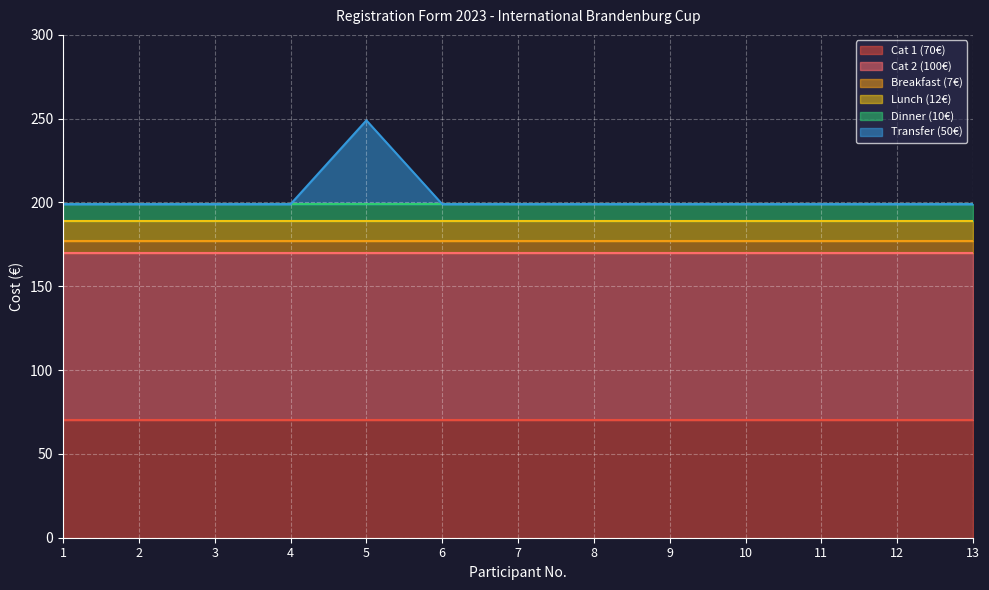

True or false: Breakfast (7€) has a value of 7 at 8.

True